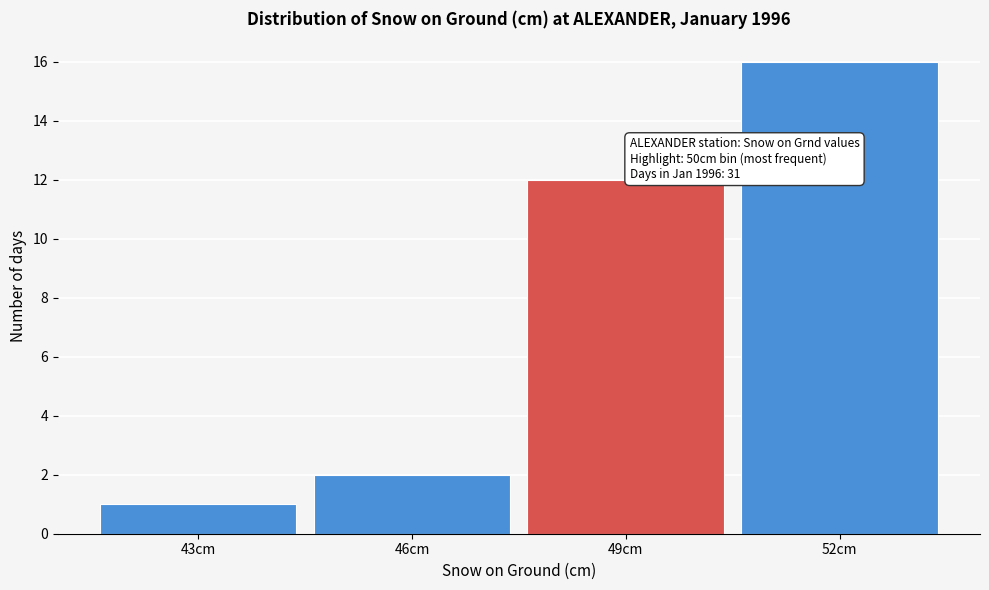

Reading right to left, list all the values displayed in this chart.

52cm=16	49cm=12	46cm=2	43cm=1